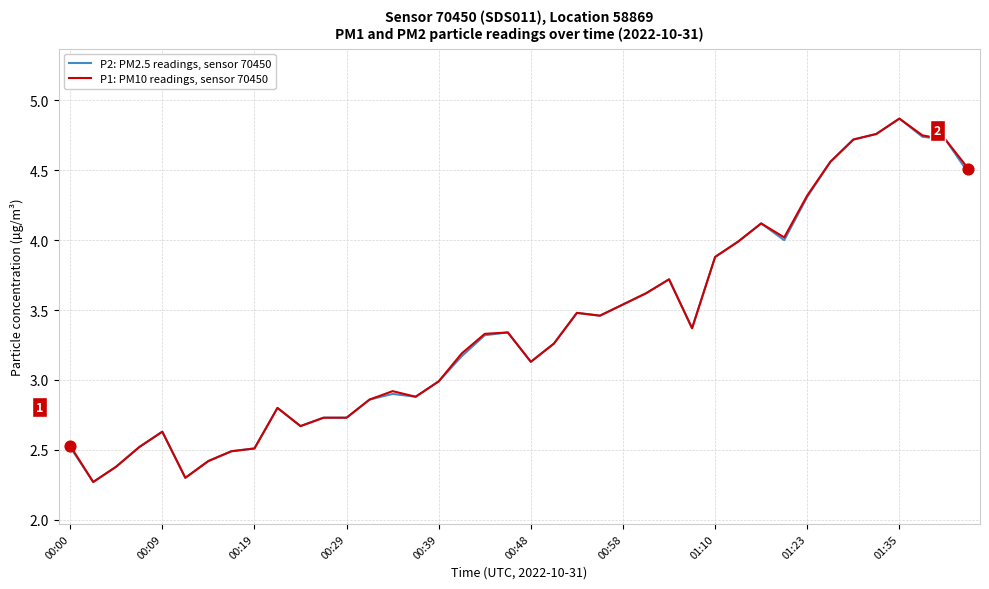

What is the maximum value for P2: PM2.5 readings, sensor 70450?

4.9